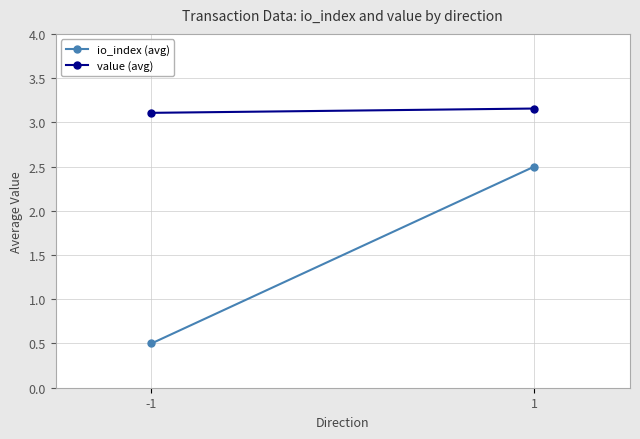

Where is value (avg) nearest to the value 3?

-1